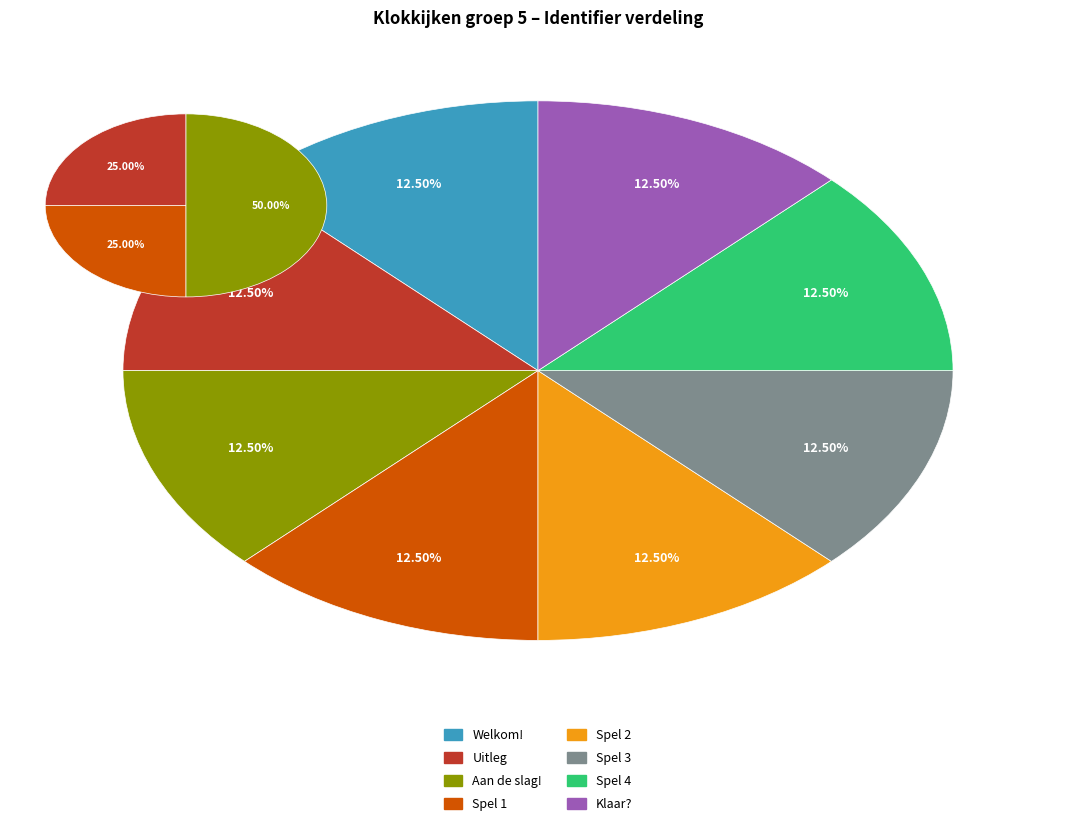

Is the sum of Spel 2 and Klaar? greater than half?

No